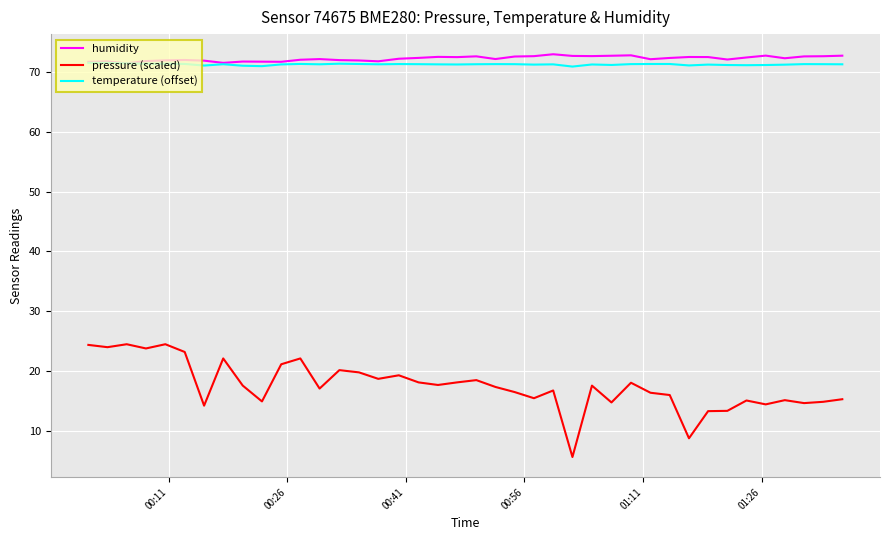

Which series has the largest range (max minus min)?

pressure (scaled)